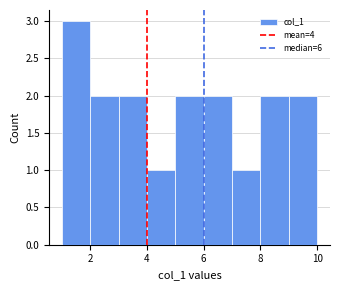

Reading left to right, list every bar in this chart as the range it spans on the x-axis followed by its height. The values are not printed on the chart, so give them approximately, as read against the axis.

1 to 2: 3
2 to 3: 2
3 to 4: 2
4 to 5: 1
5 to 6: 2
6 to 7: 2
7 to 8: 1
8 to 9: 2
9 to 10: 2